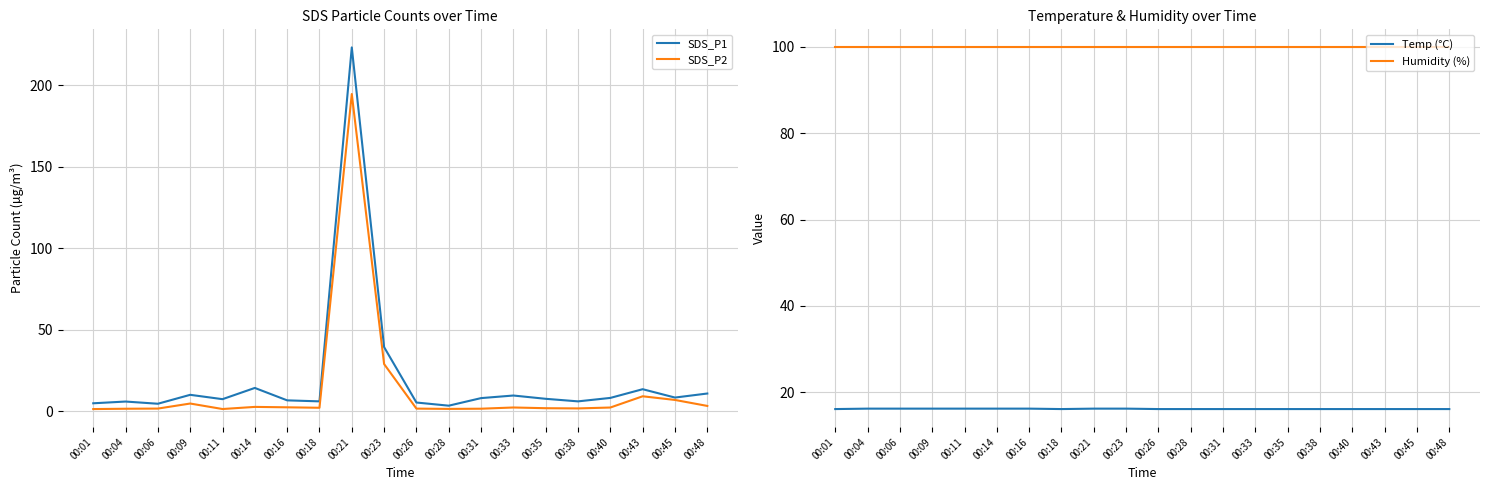

What is the minimum value shown in the chart?

1.2